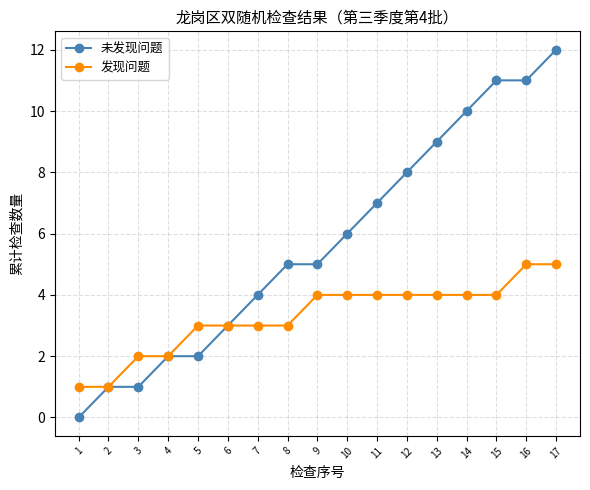

Is it true that 发现问题 equals 4 at 8?

False